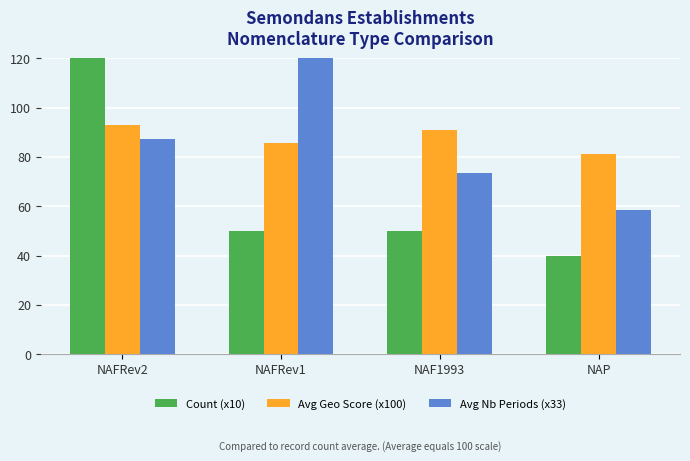

Is it true that Avg Nb Periods (x33) equals 29.1 at NAP?

False